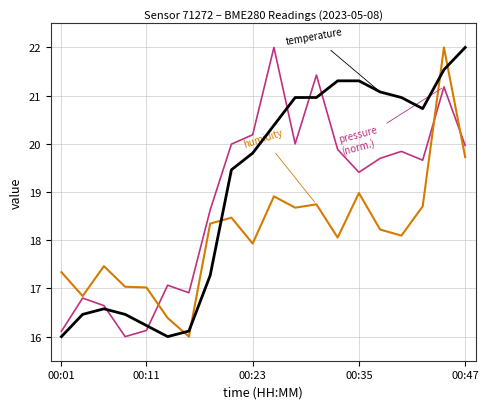

What is the smallest value displayed?

16.0